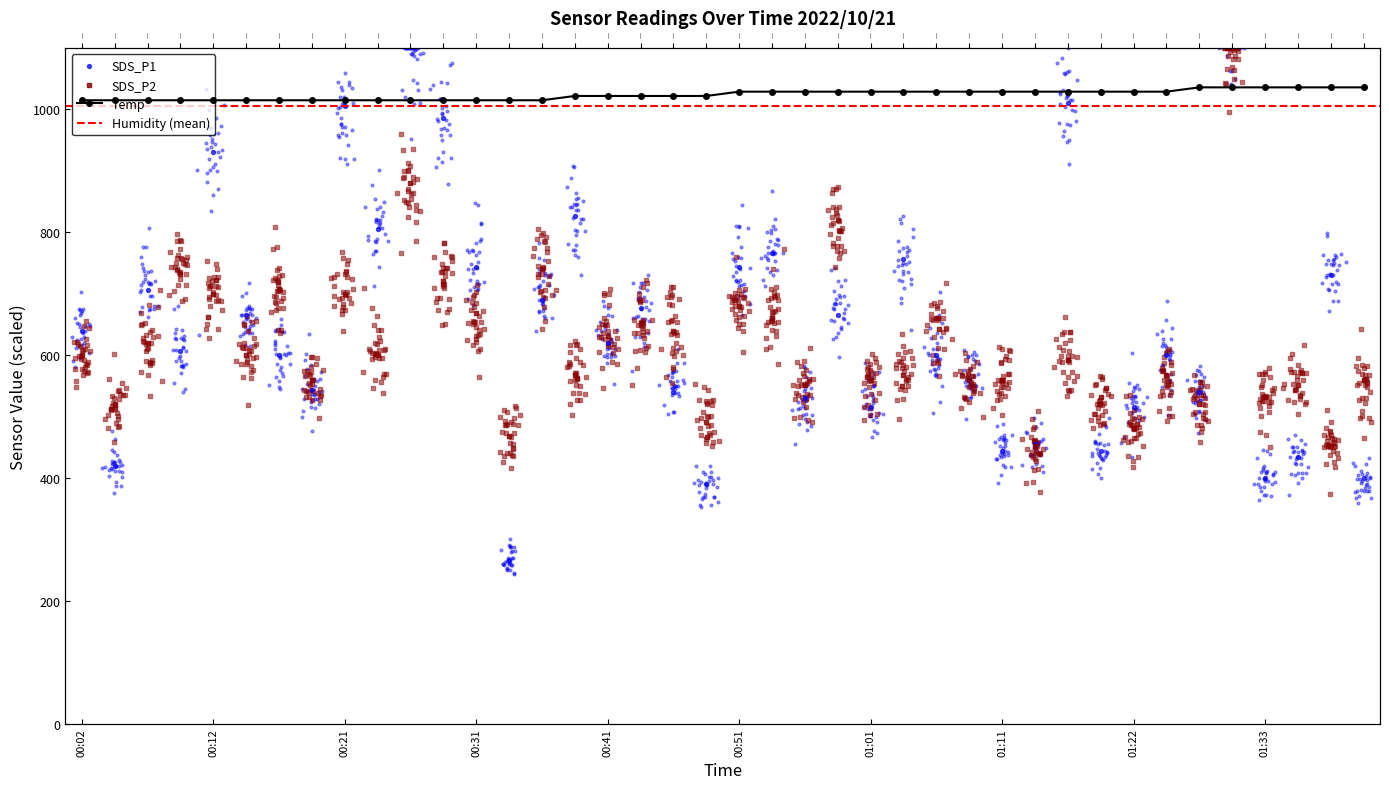

Which series has the widest spread of Y values?

SDS_P1